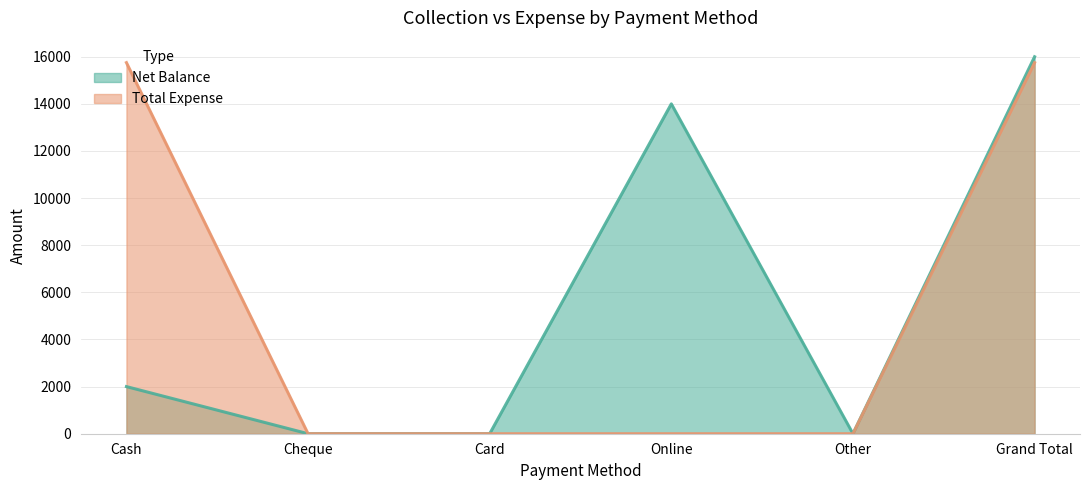

How many distinct data groups are displayed?

2